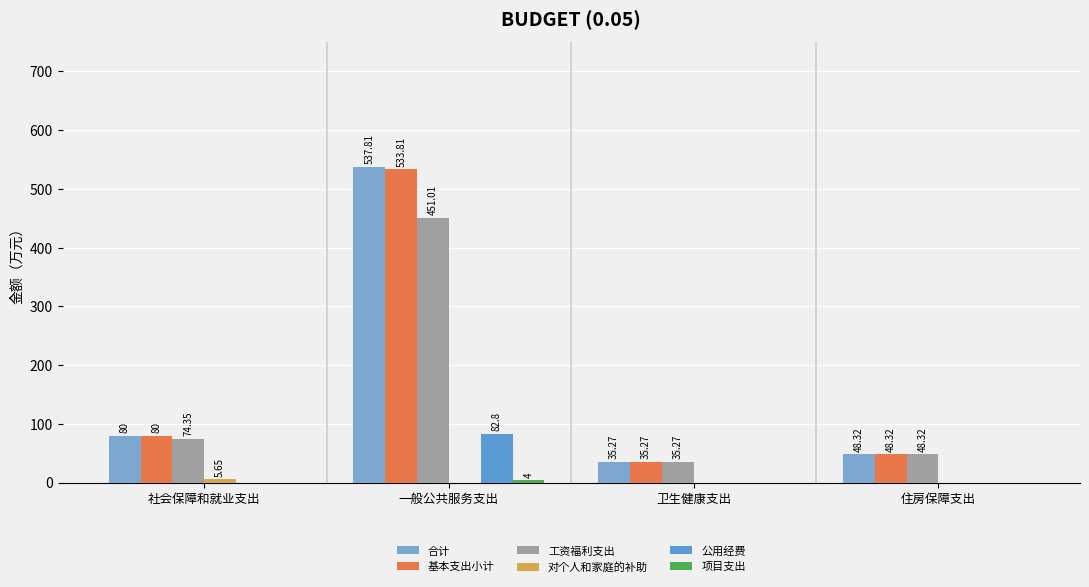

What position from the right is 社会保障和就业支出?

4